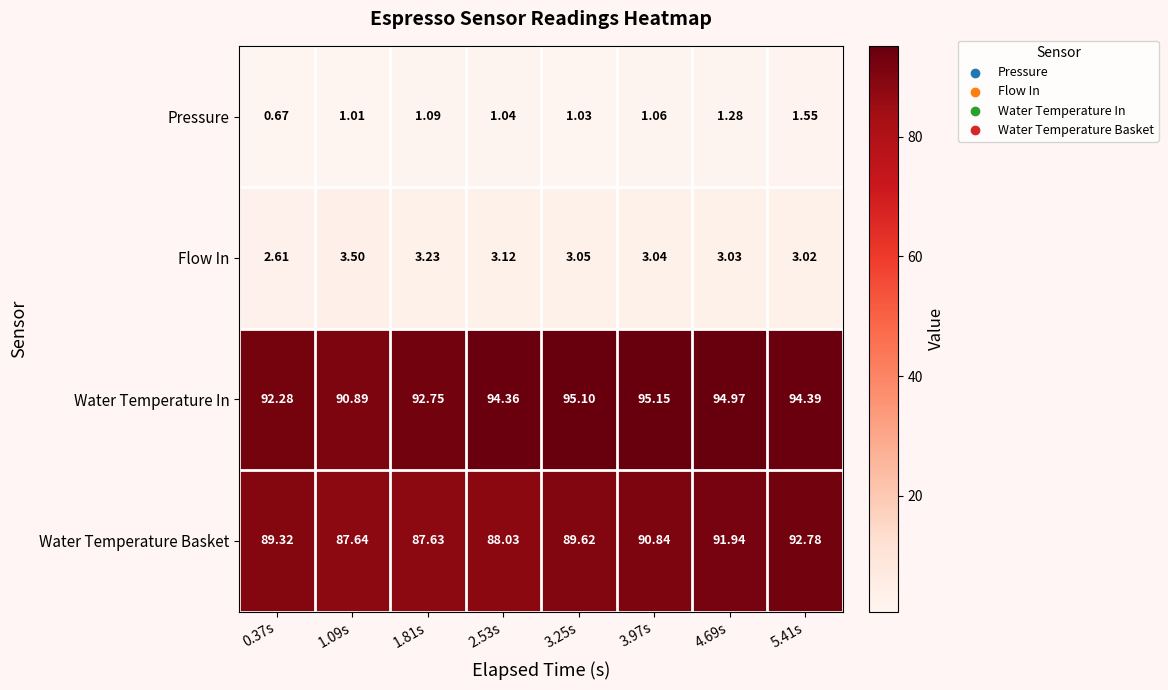

At how many categories does at least one series exceed 73?

8